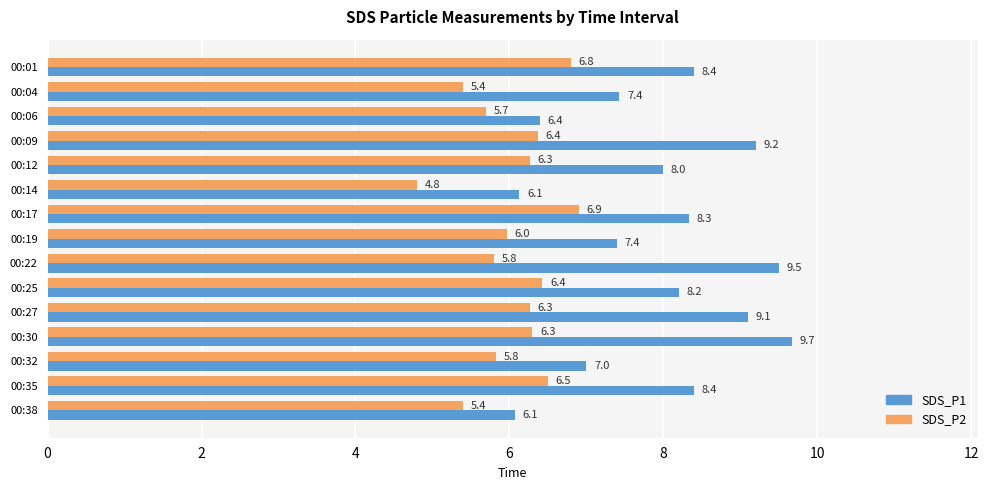

Where is SDS_P2 nearest to the value 5?

00:14